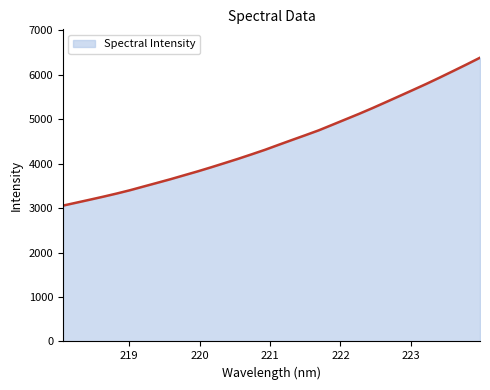

True or false: there are more than 2 points higher than both neighbors.

False